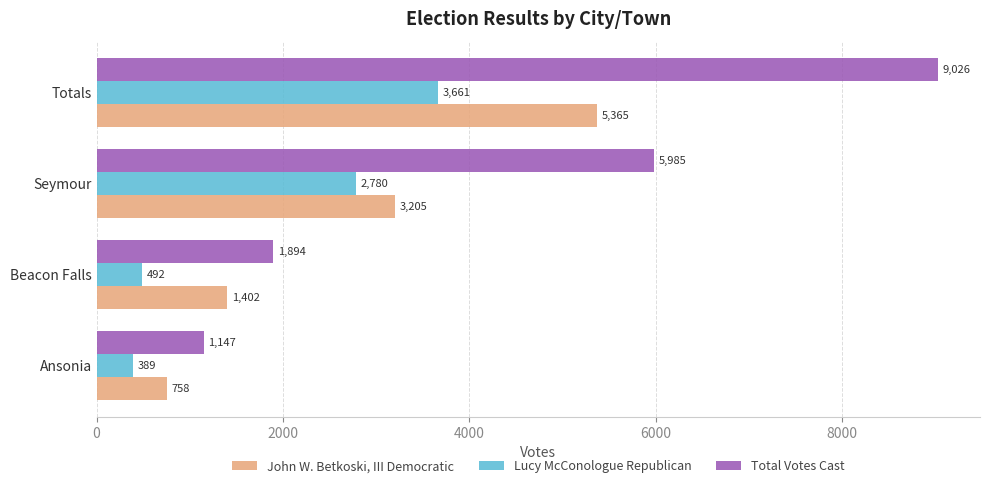

What is the total value across all series at Seymour?

11970